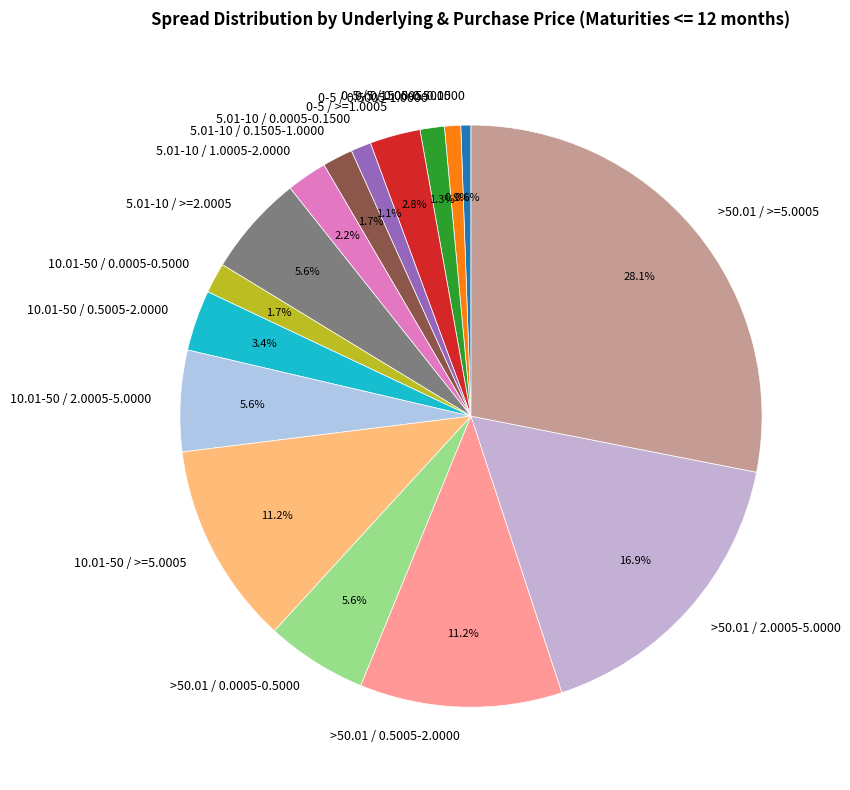

What portion of the pie excludes 0-5 / 0.1505-0.5000?

99.1%